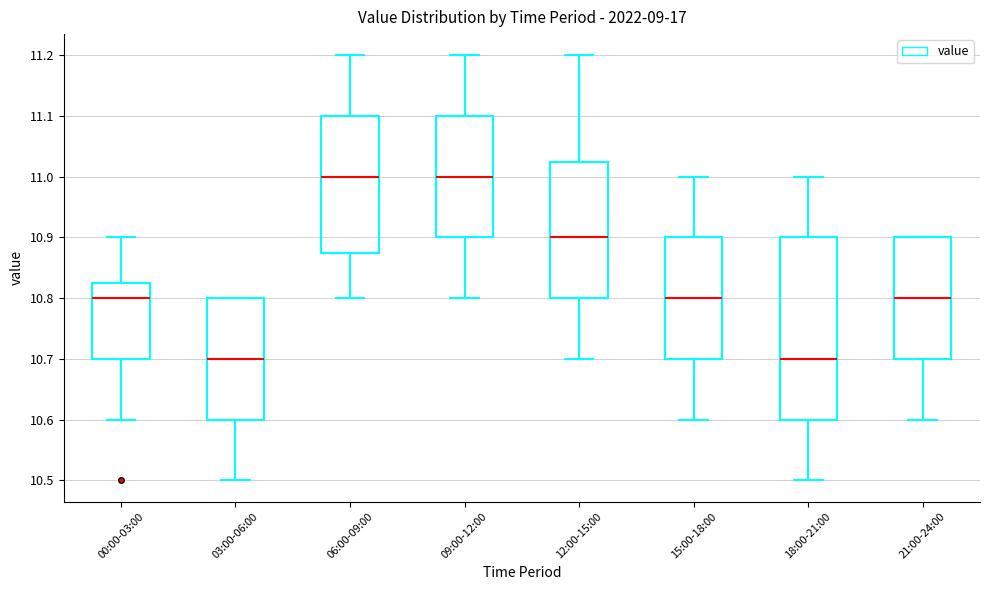

Which box is the tallest, from its lower edge to its upper edge?

18:00-21:00